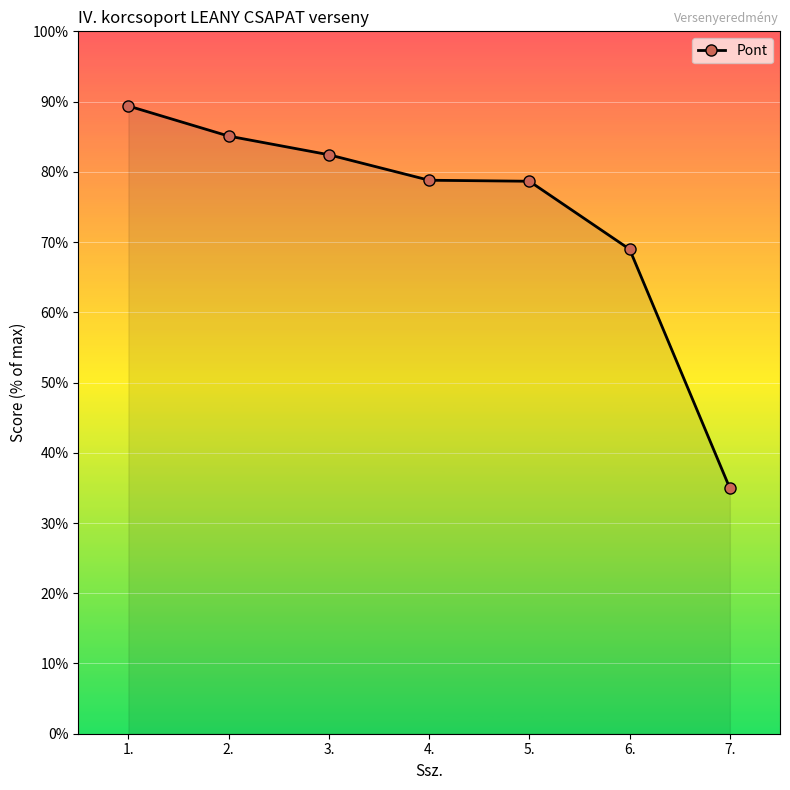

Is it true that the value at 3. is 82.4?

True